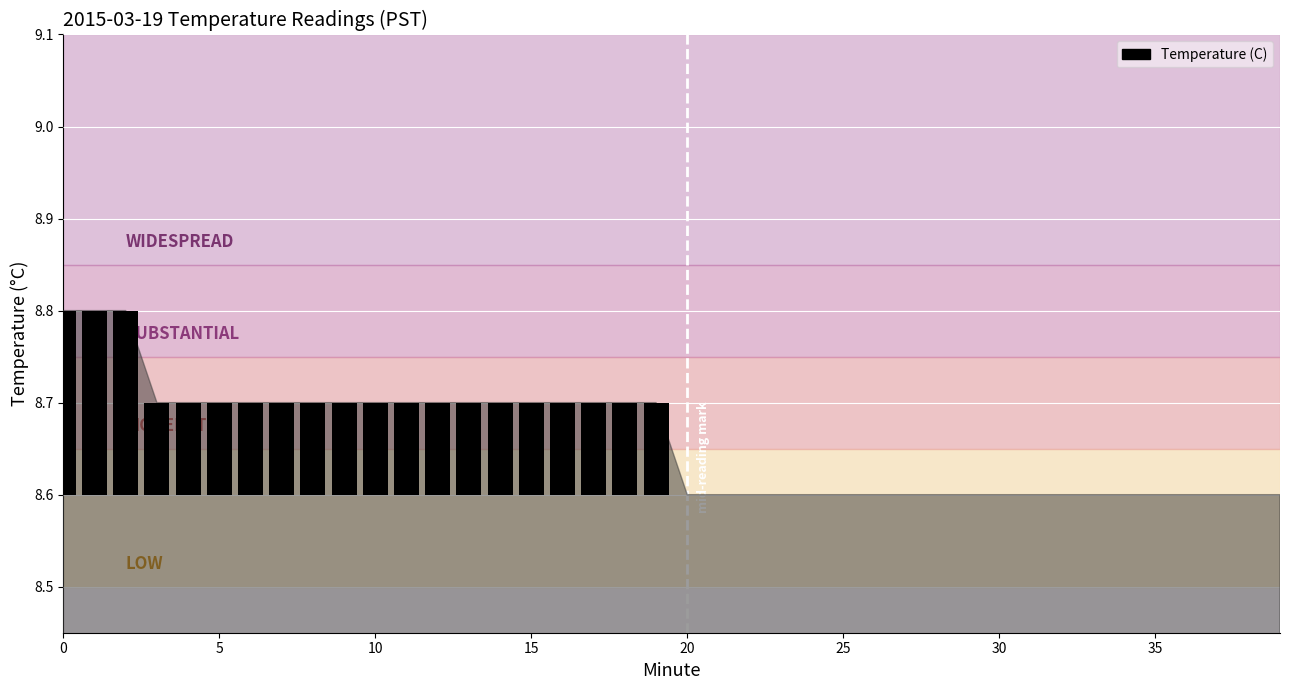

How many data points does each series have?

40